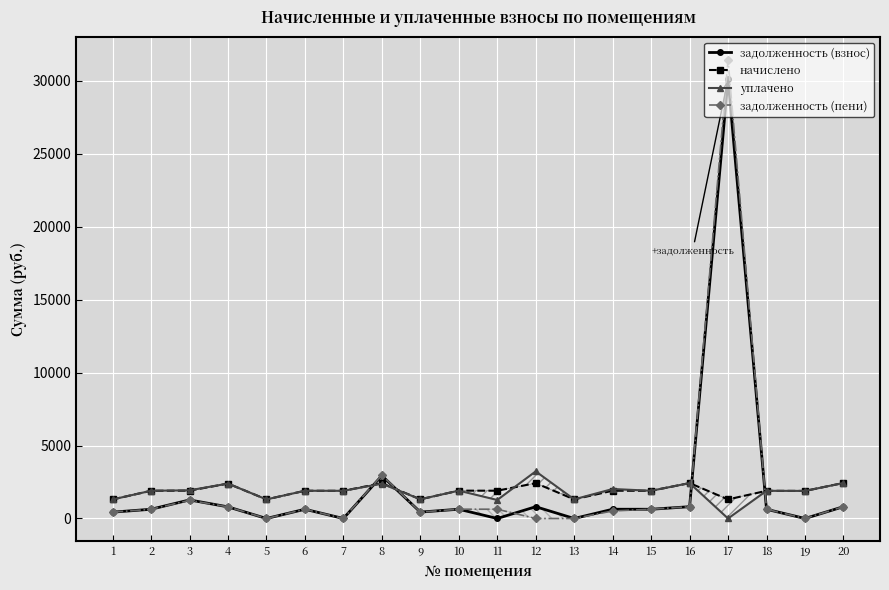

Where does the начислено series first go above 1900?

2